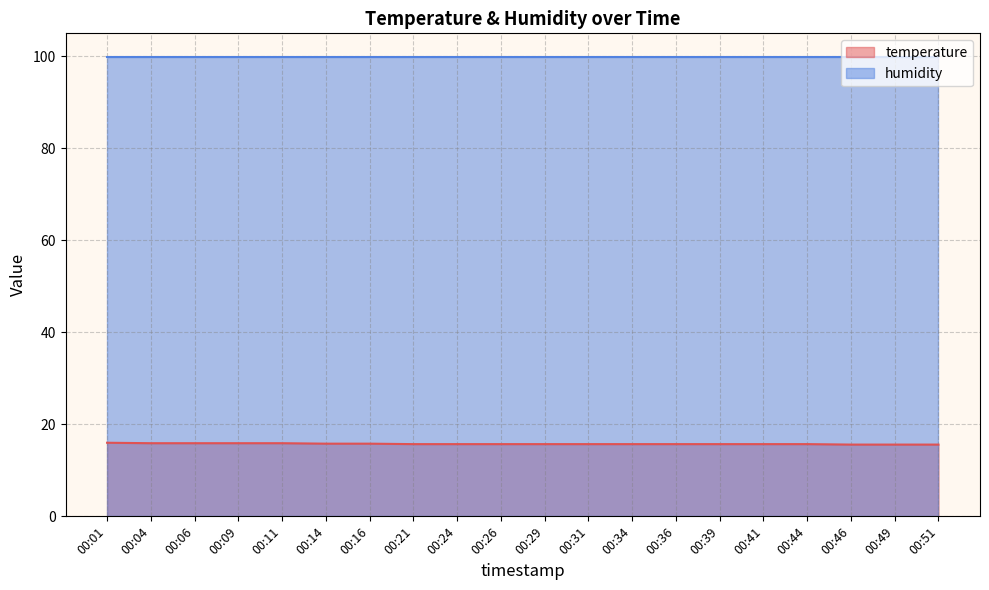

Rank the categories by value from highest to lowest.

00:01, 00:04, 00:06, 00:09, 00:11, 00:14, 00:16, 00:21, 00:24, 00:26, 00:29, 00:31, 00:34, 00:36, 00:39, 00:41, 00:44, 00:46, 00:49, 00:51